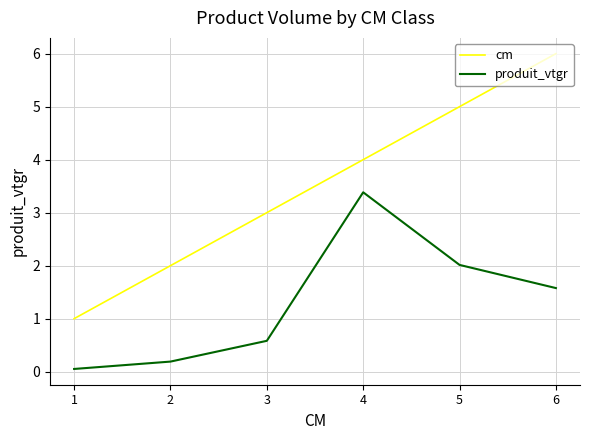

The value of produit_vtgr at 6 is 0.6. True or false?

False